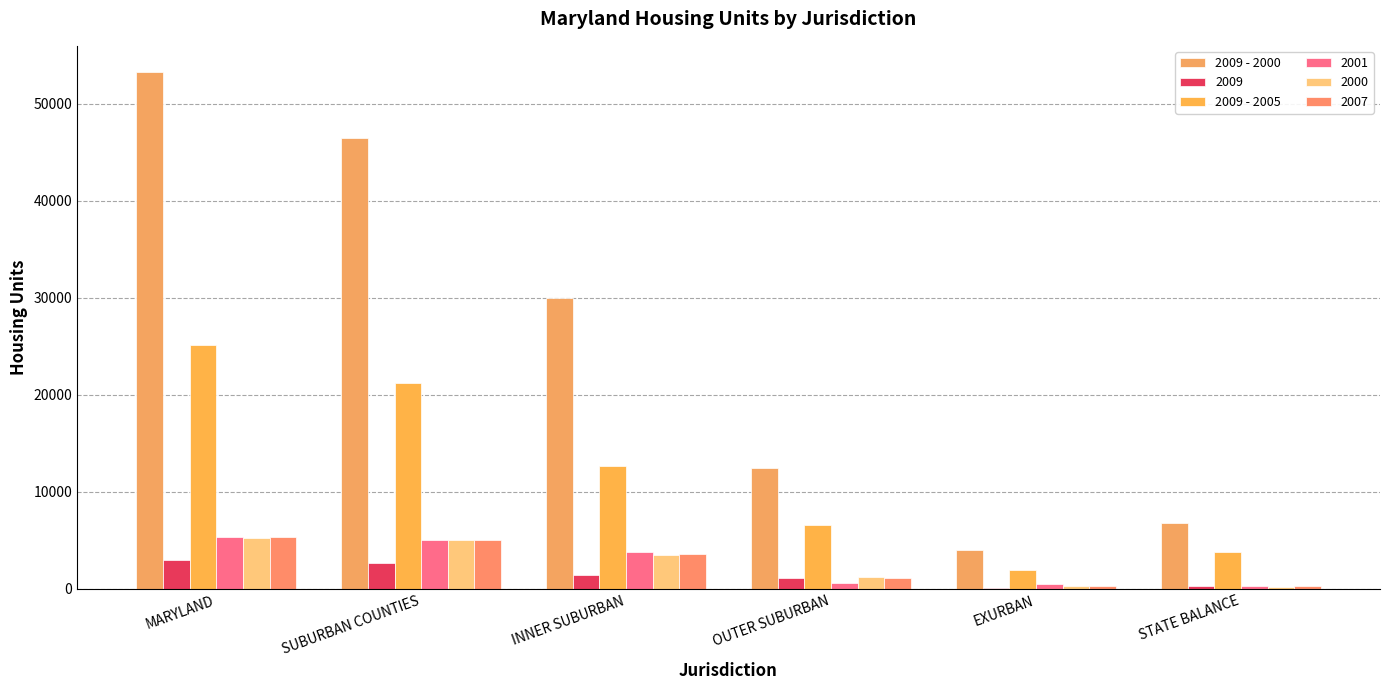

Which series has the largest range (max minus min)?

2009 - 2000